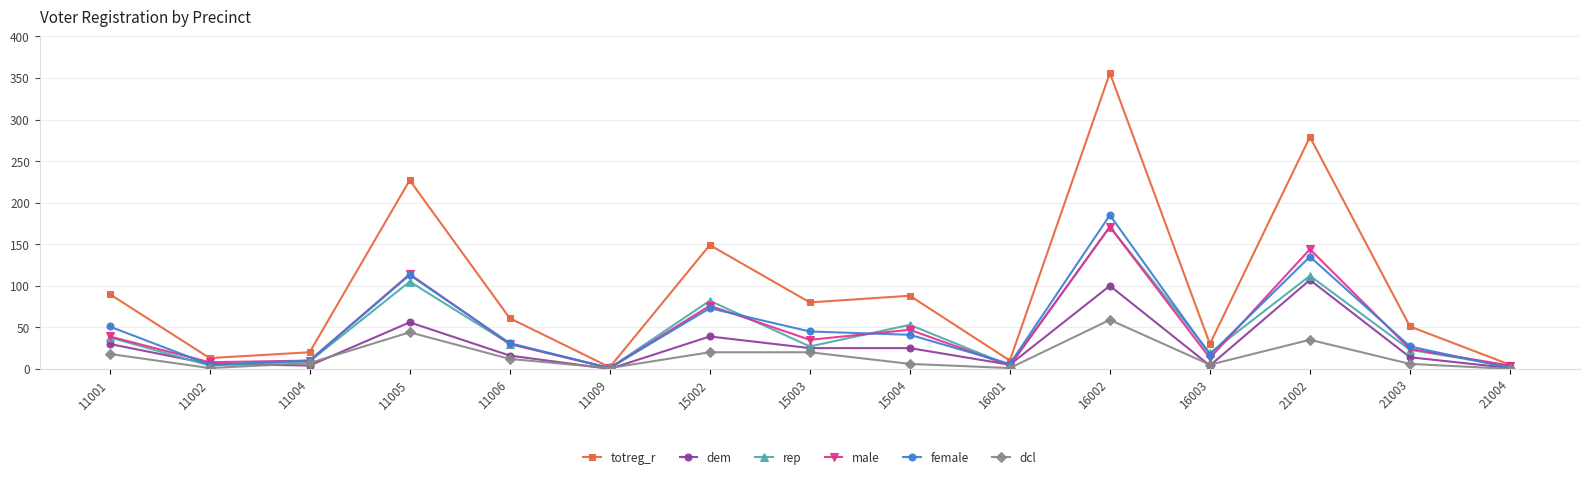

True or false: dcl has more than 1 points higher than both neighbors.

True